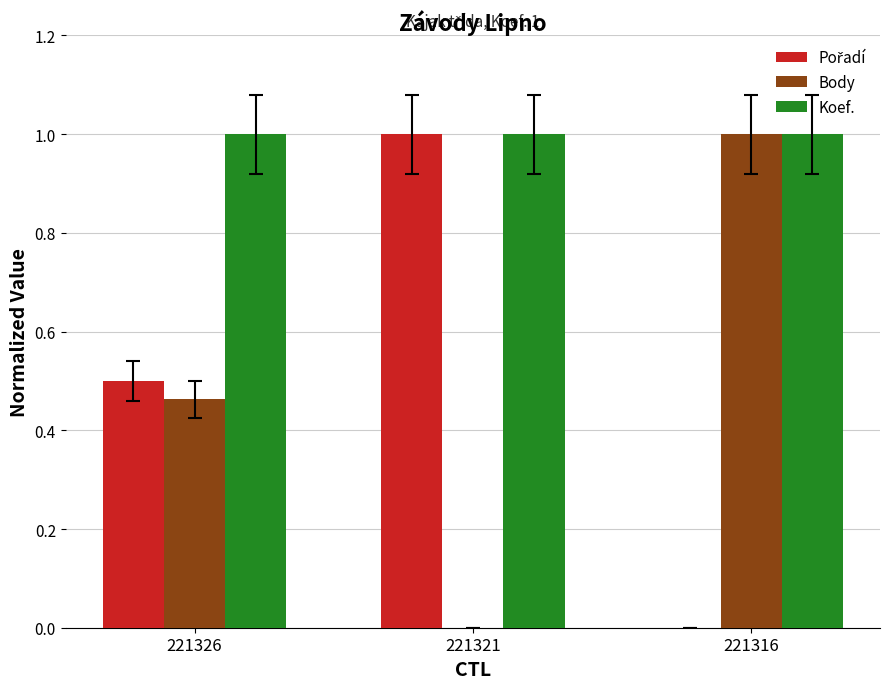

What is the total value across all series at 221321?

2.0